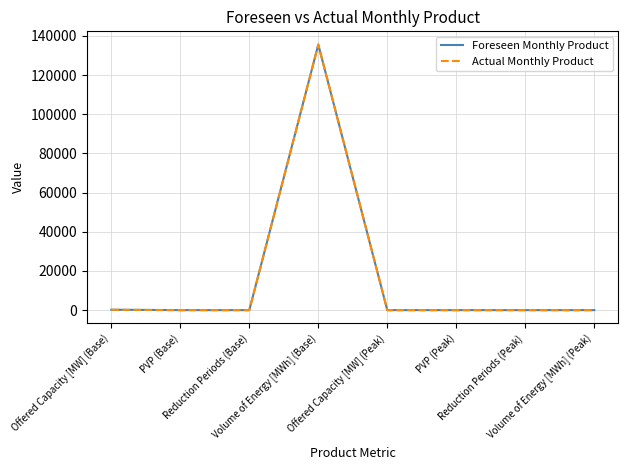

Is this an area chart (filled region under the line)?

No